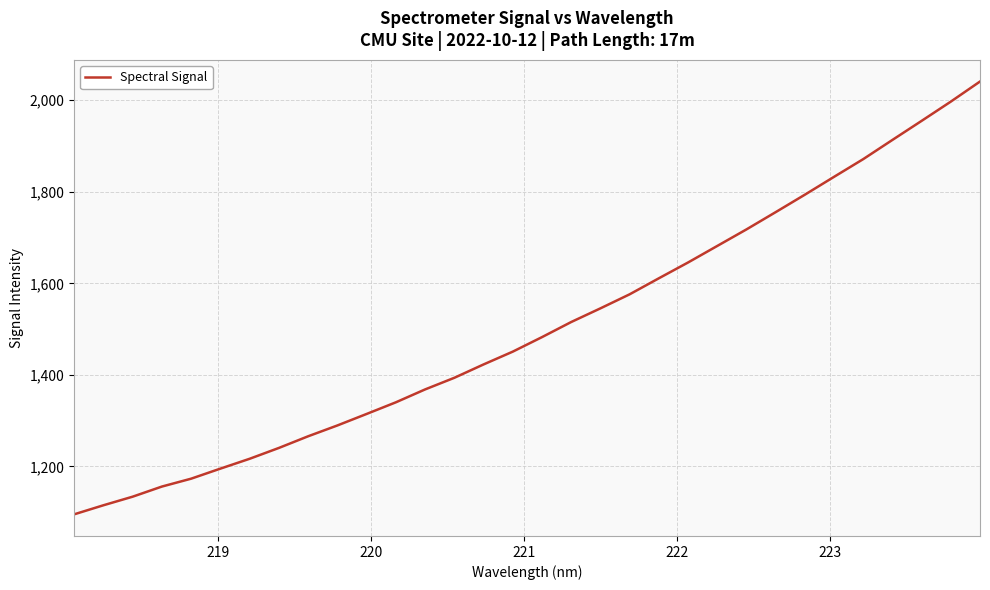

What is the difference between the maximum and minimum values?

945.6